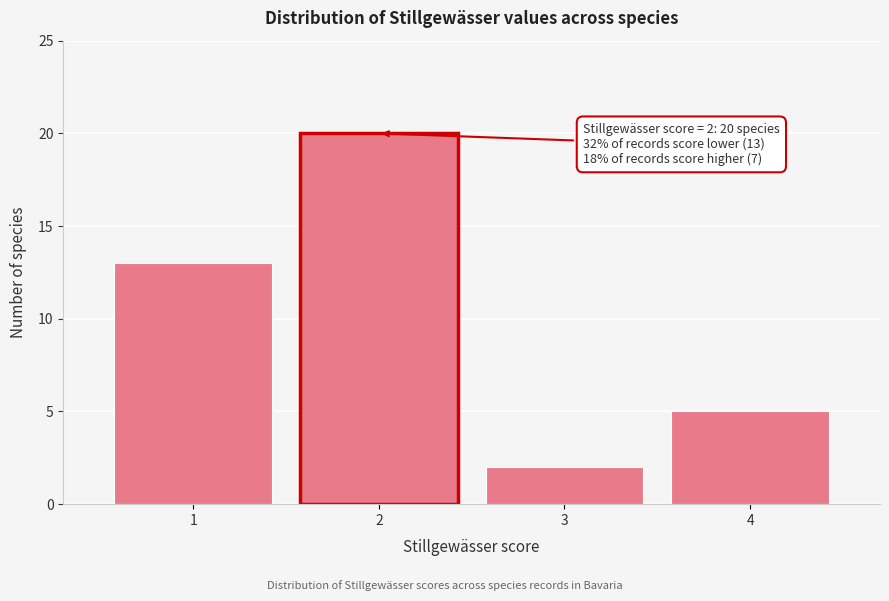

Over which range of the x-axis is the bar tallest?

1.5 to 2.5